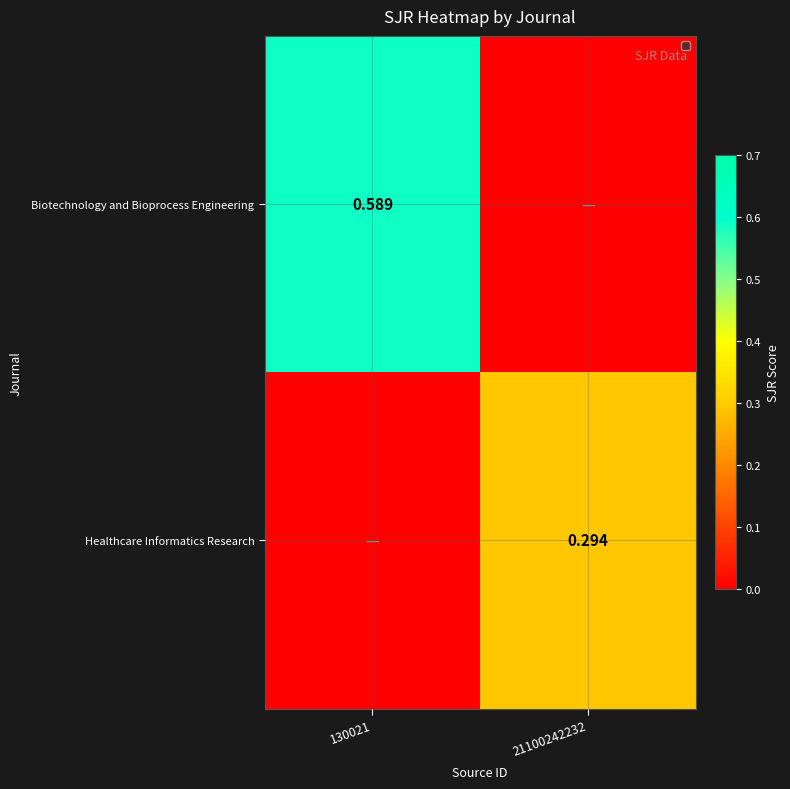

Between 21100242232 and 130021, which is larger?

130021